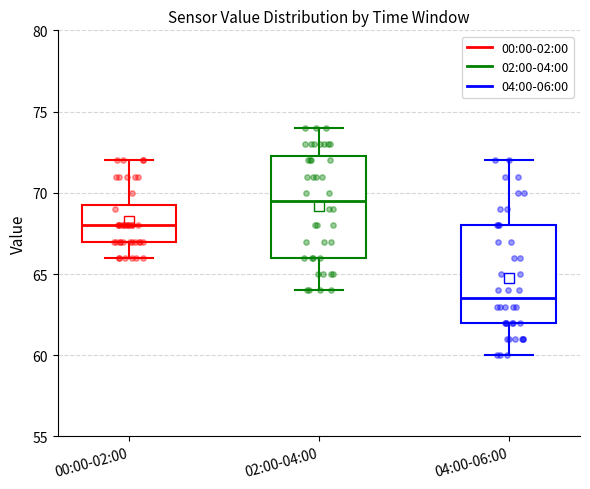

Reading left to right, read every box against the y-axis: the position of its median line, the range the box covers, and the ends of its whiskers. The values are not printed on the chart, so give them approximately, as read against the axis.

00:00-02:00: median 68.0, box 67.0 to 69.5, whiskers 66.0 to 72.0
02:00-04:00: median 69.5, box 66.0 to 72.5, whiskers 64.0 to 74.0
04:00-06:00: median 63.5, box 62.0 to 68.0, whiskers 60.0 to 72.0